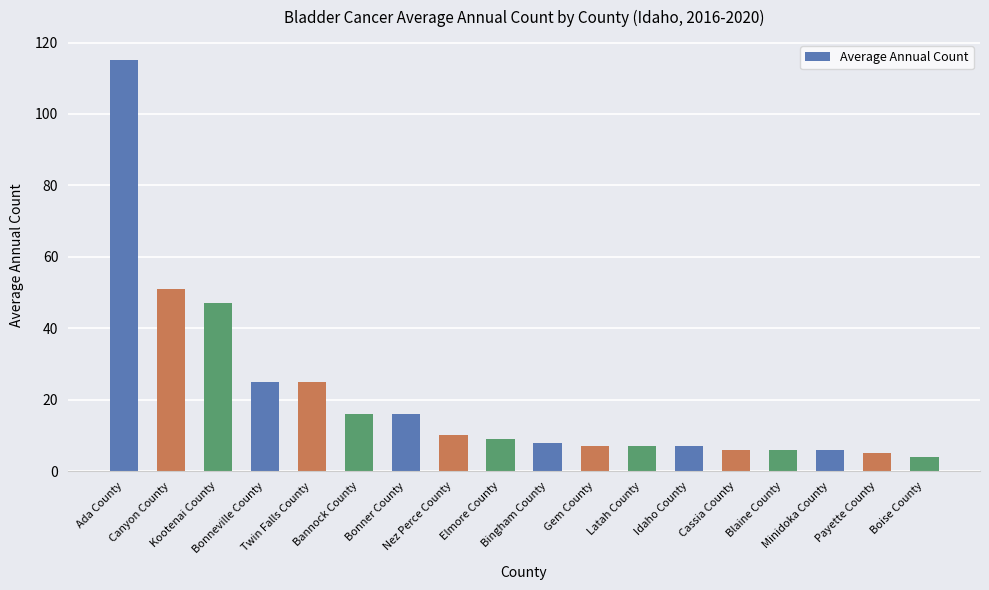

What is the difference between the values at Twin Falls County and Bannock County?

9